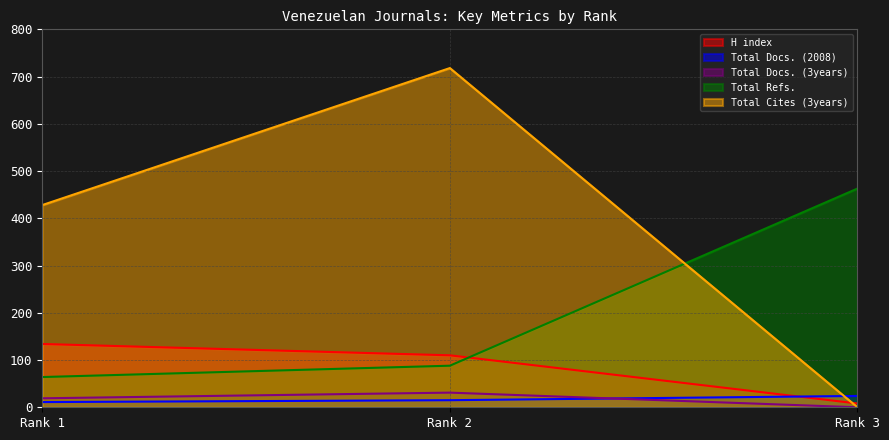

What is the greatest value displayed?

718